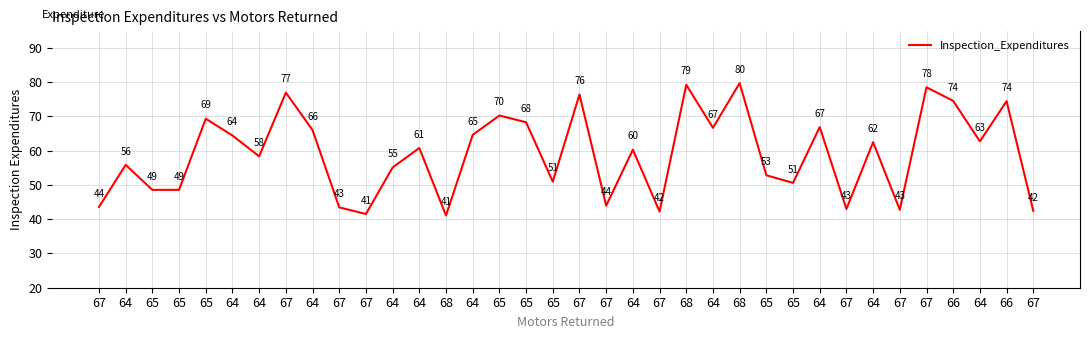

Count the number of values greater than 60.

19